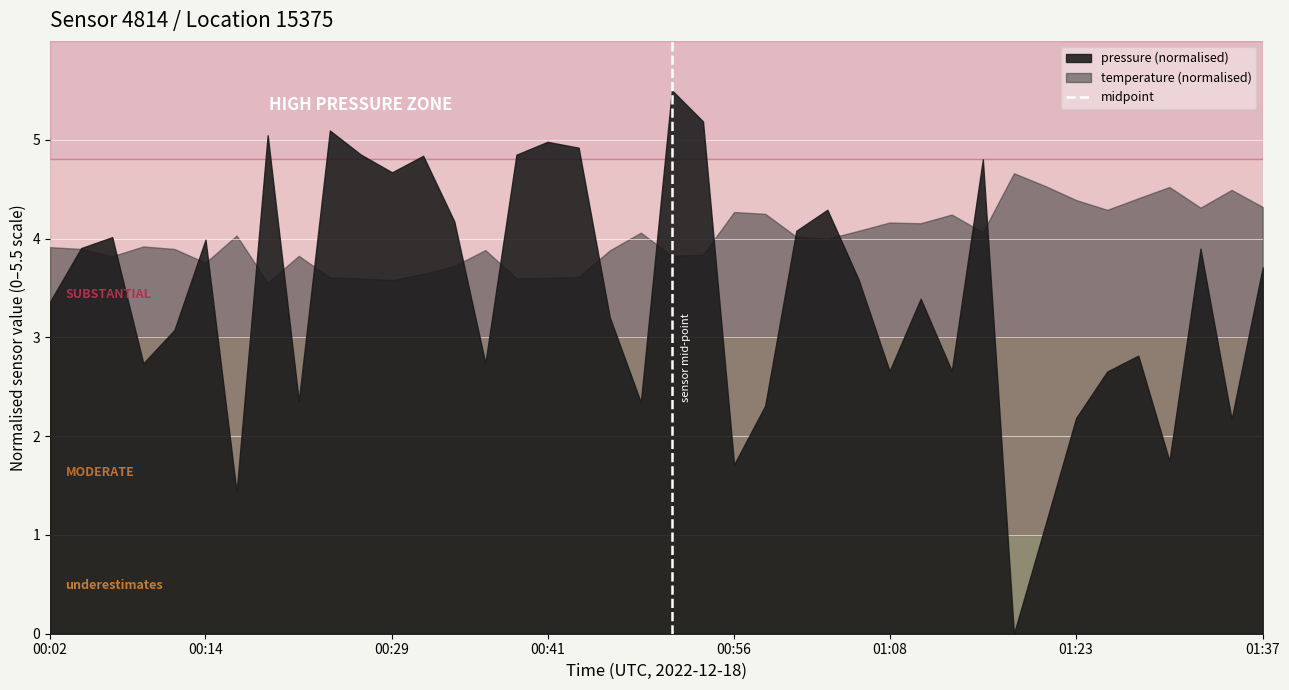

How many values are below 1?

1